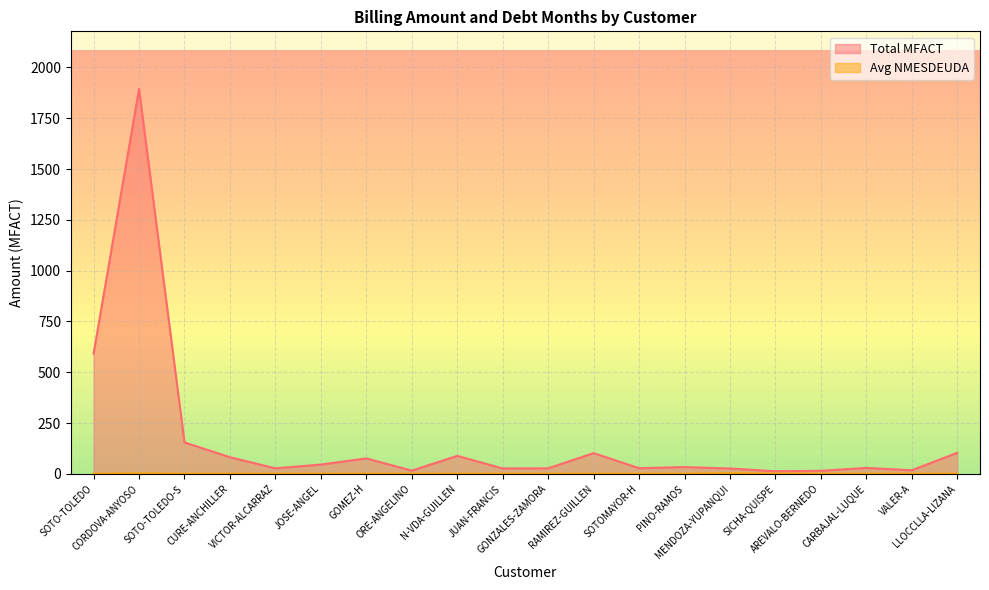

What value does the Total MFACT series have at CURE-ANCHILLER?

82.0